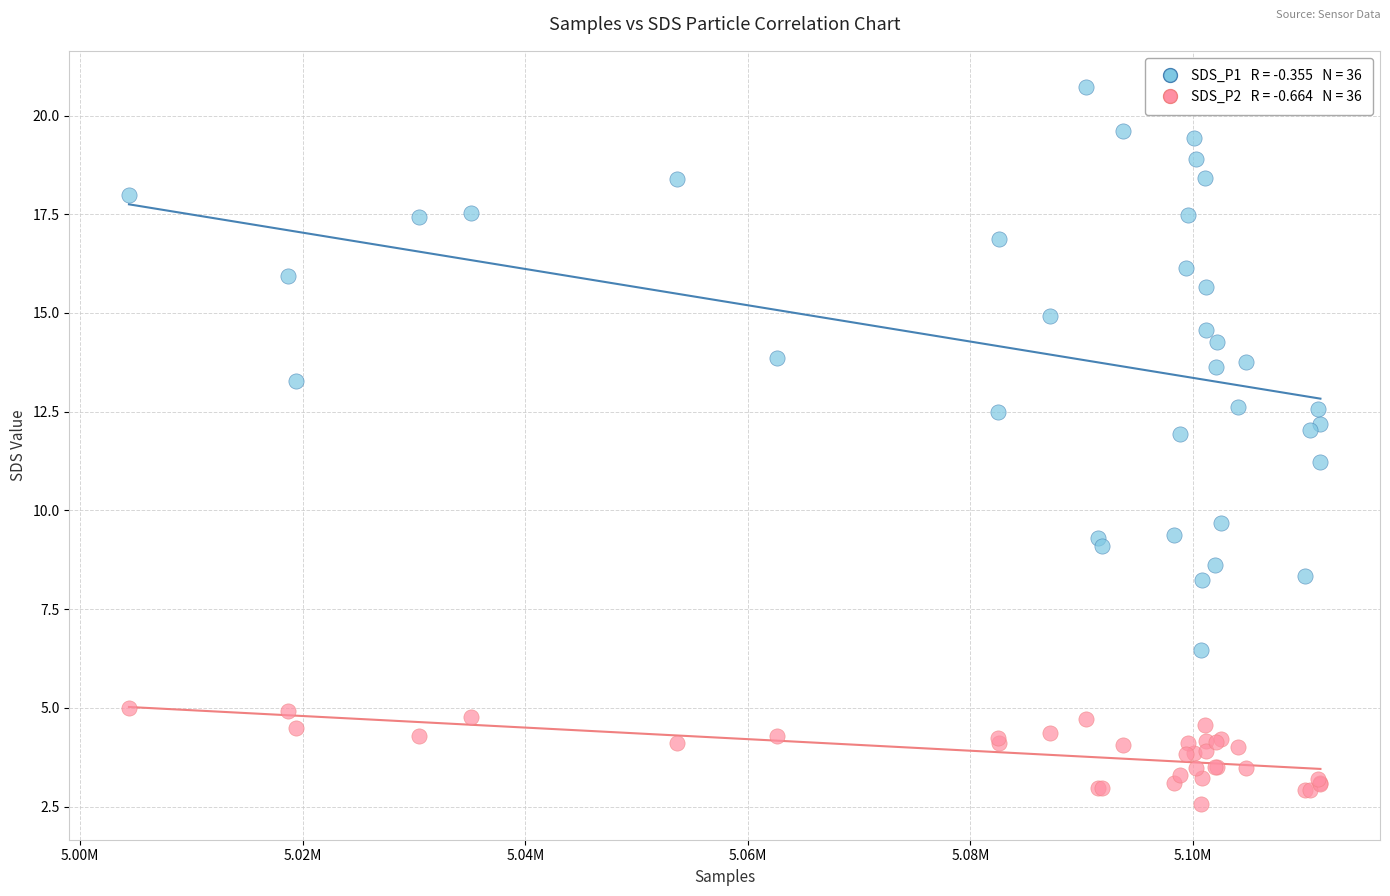

Across all series, what Y value is closest to 11?

11.2